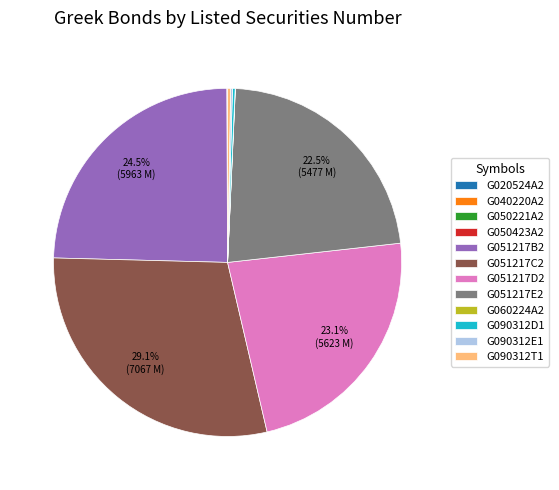

Is it true that G090312T1 is 0% of the pie?

True